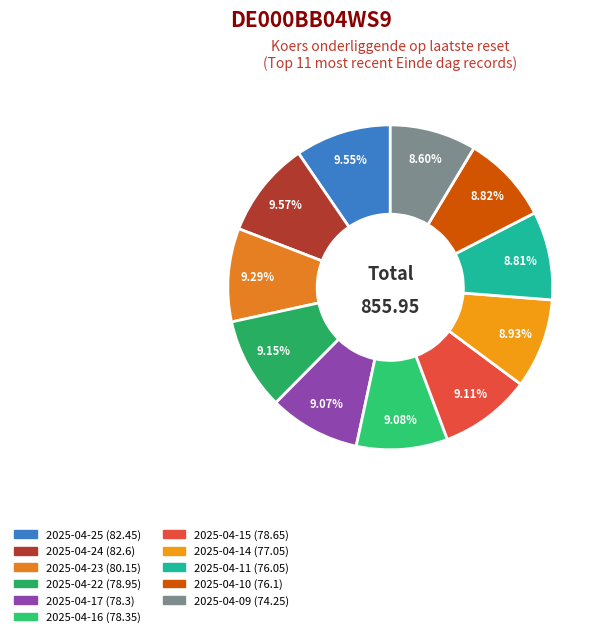

How many slices are in this pie chart?

11